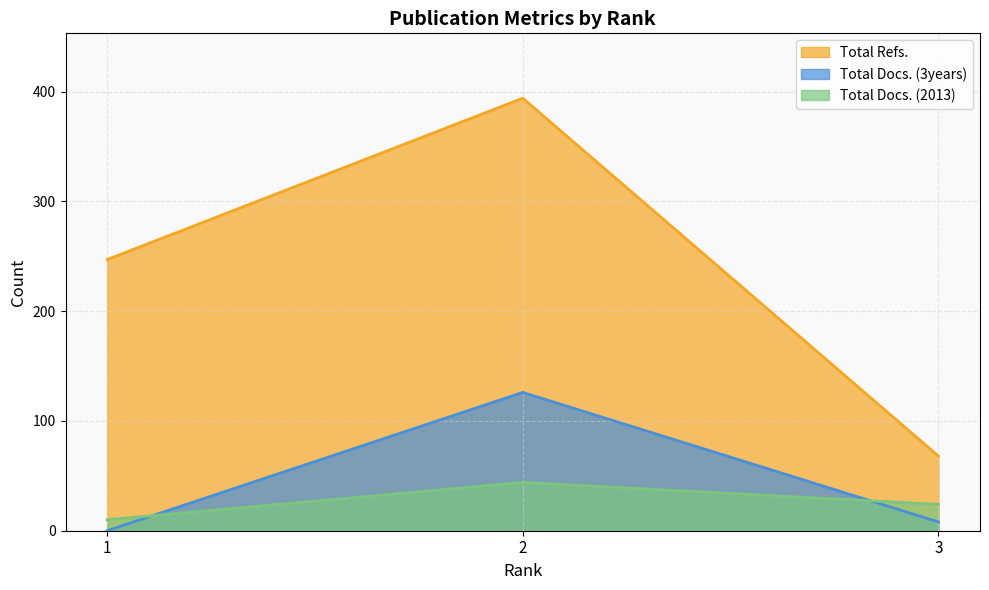

Reading left to right, list all the values displayed in this chart.

Total Refs.: 1=247	2=394	3=68
Total Docs. (3years): 1=0	2=126	3=8
Total Docs. (2013): 1=10	2=44	3=24